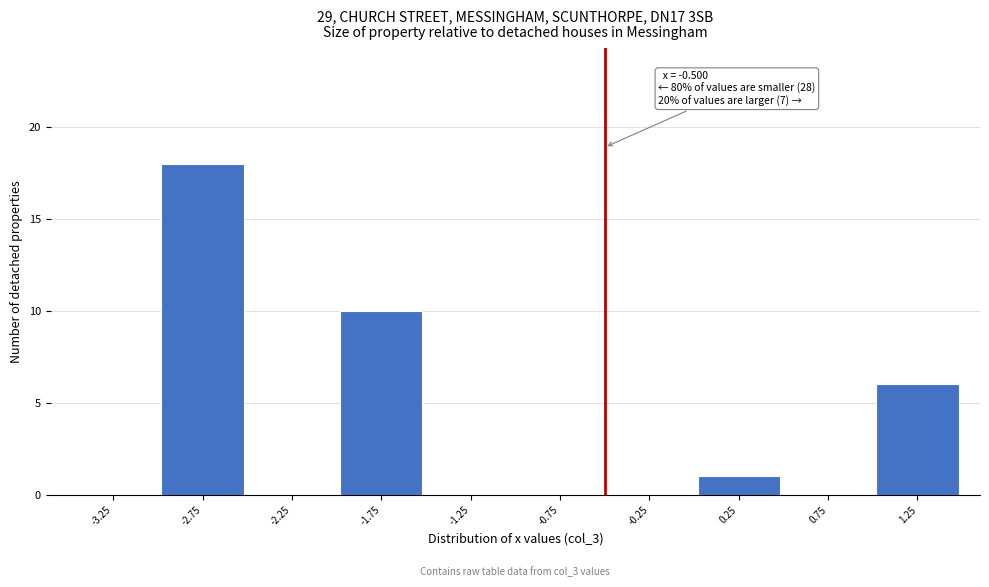

Which range on the x-axis has the tallest bar?

-3.0 to -2.5